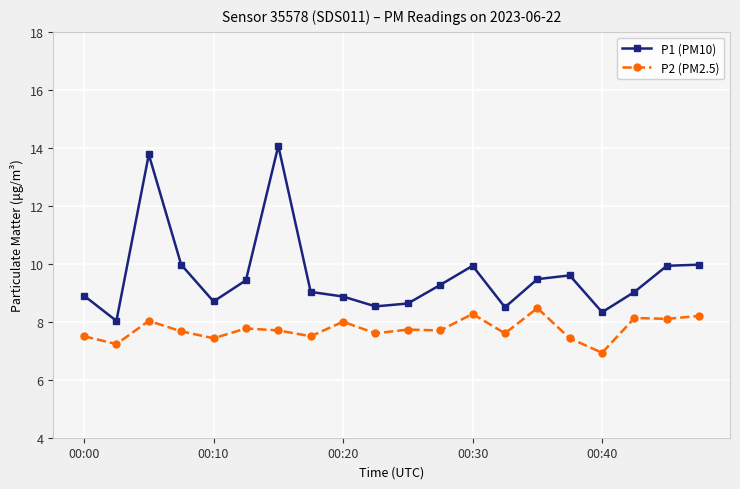

List the series in order of their peak value, lowest first.

P2 (PM2.5), P1 (PM10)